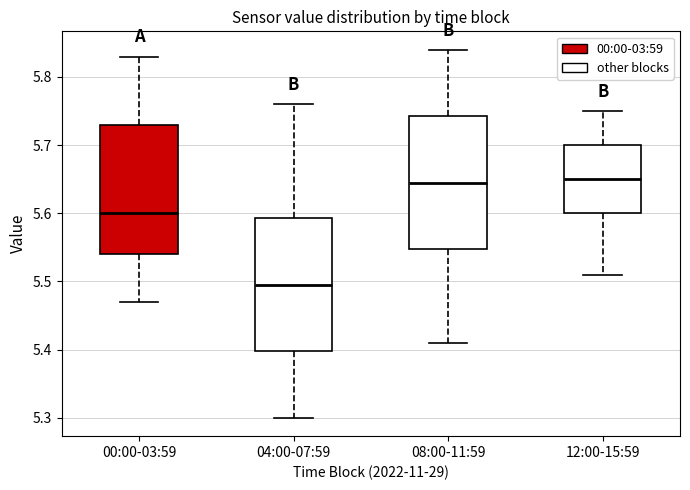

Where does the lower whisker of the box for 00:00-03:59 end on the y-axis? The values are not printed on the chart, so give them approximately, as read against the axis.

5.47